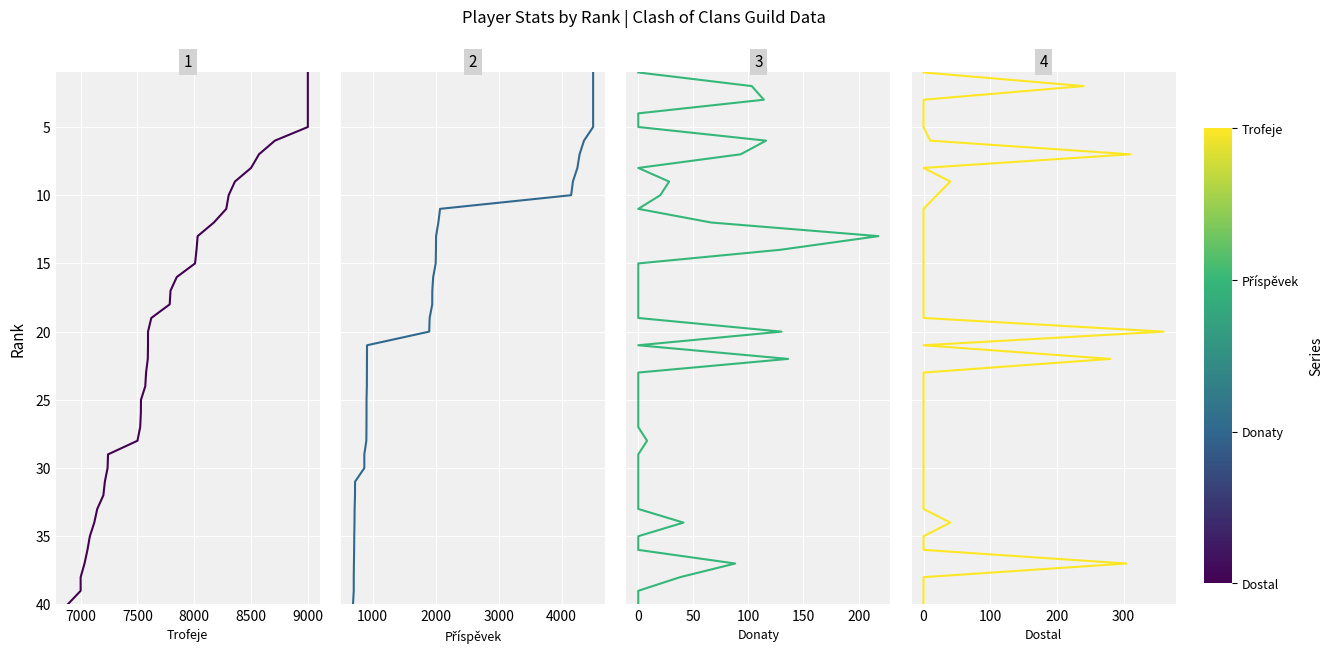

How many data points in Příspěvek are above 21?

19